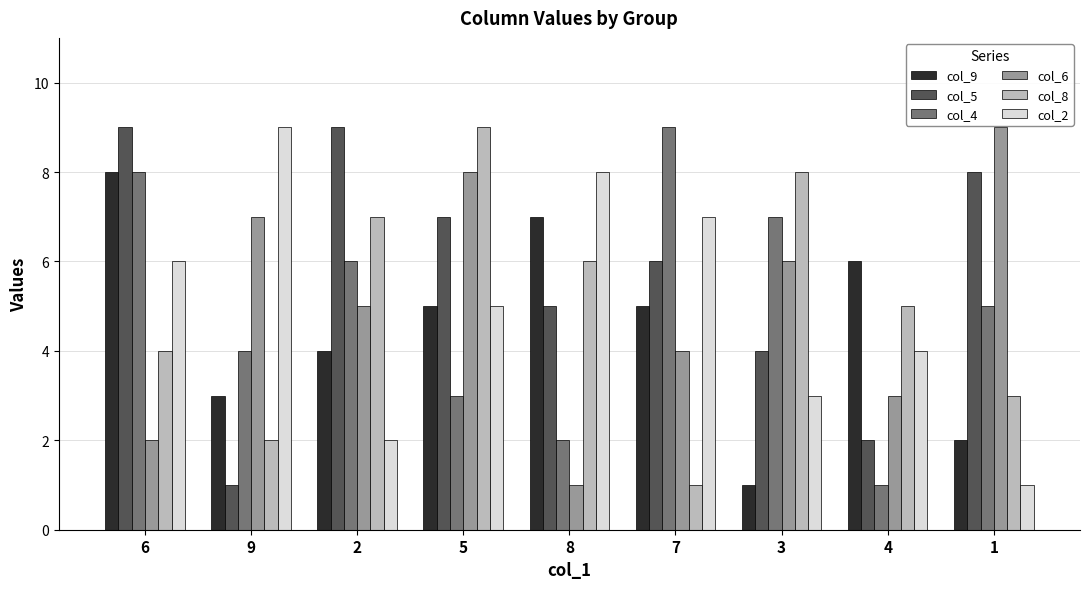

Rank the categories by col_2 value from highest to lowest.

9, 8, 7, 6, 5, 4, 3, 2, 1